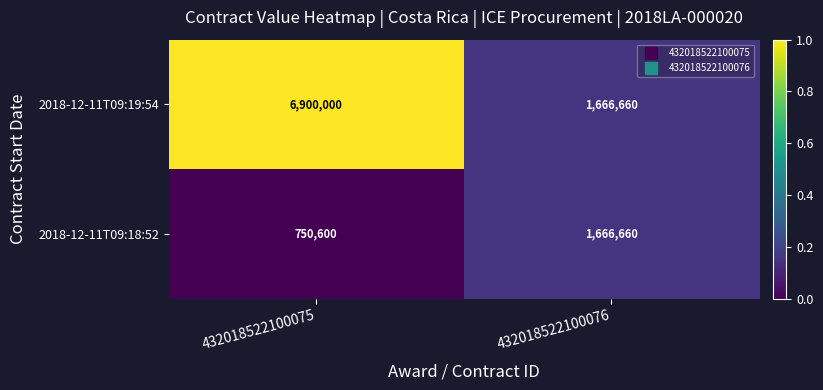

What is the total value across all series at 432018522100075?

7650600